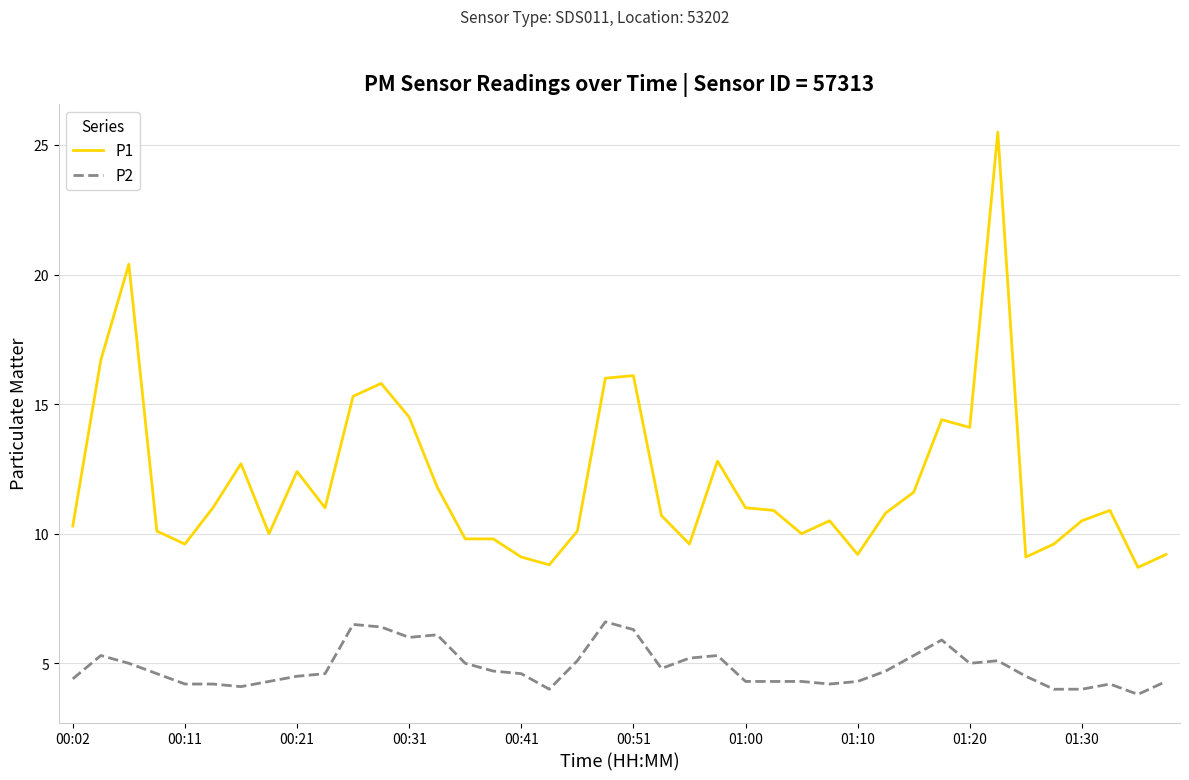

What is the highest value of the P2 series?

6.6